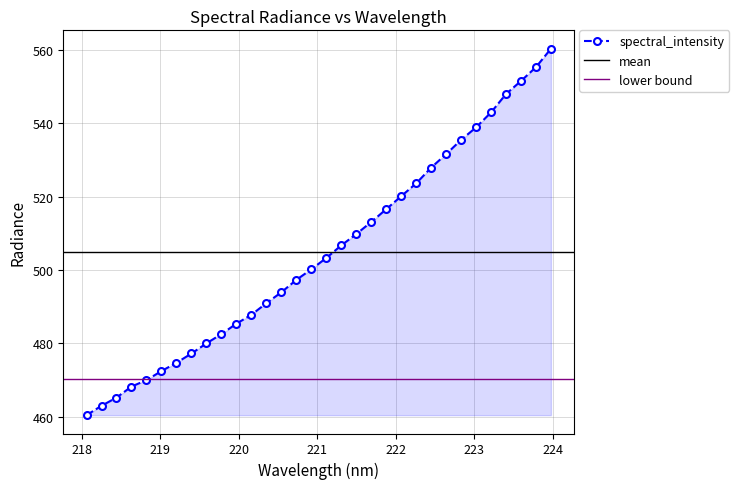

How many data points are less than 503?

16